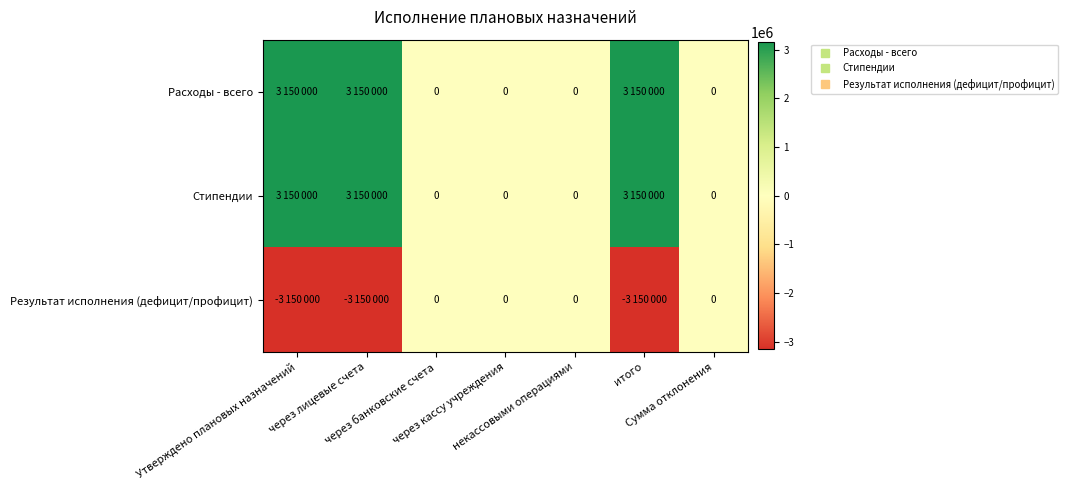

What is the sum of all Расходы - всего values?

9450000